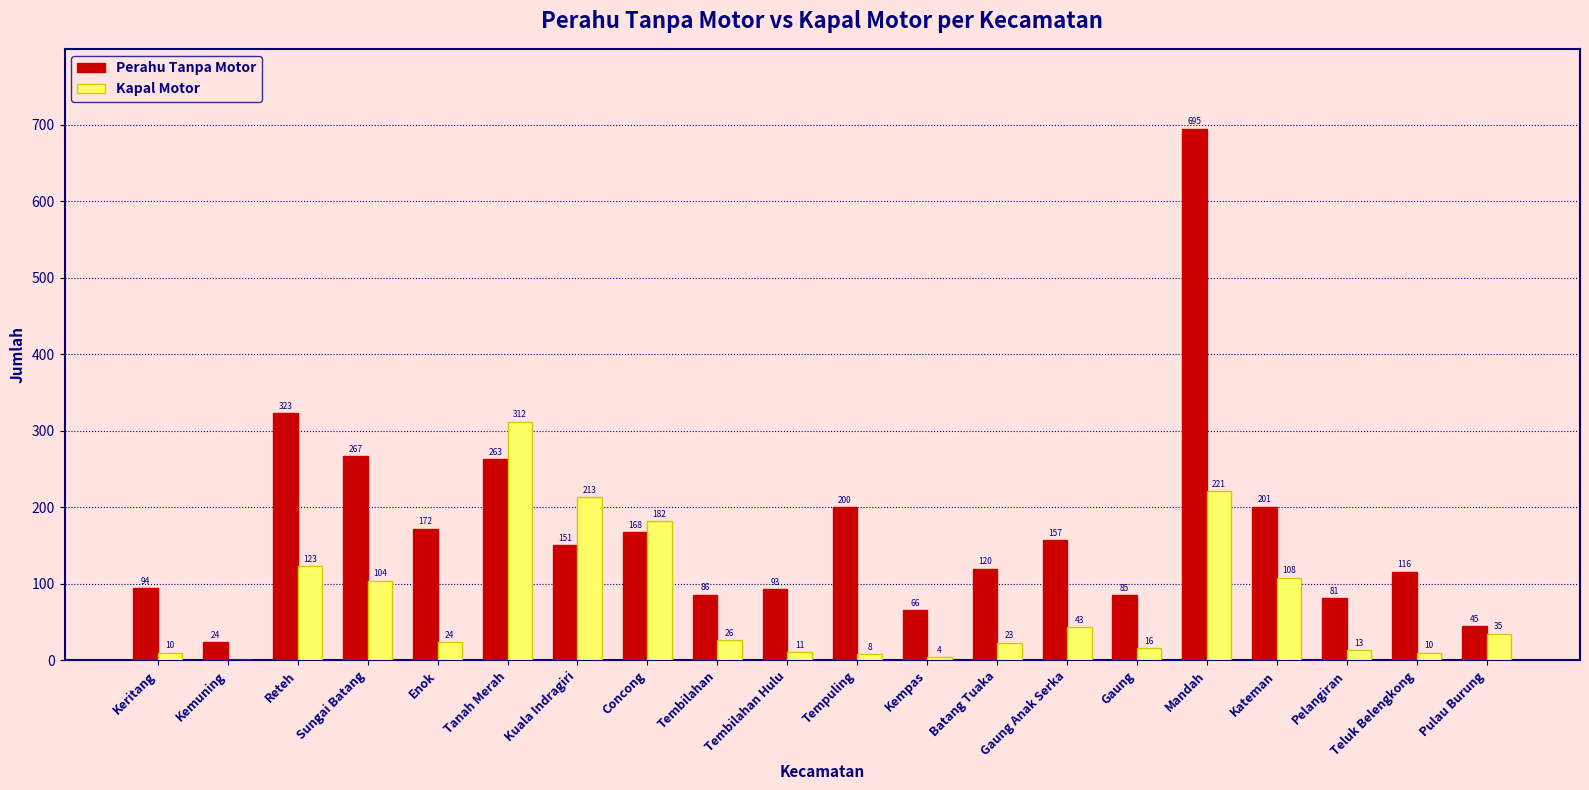

Which series has the largest total across all categories?

Perahu Tanpa Motor